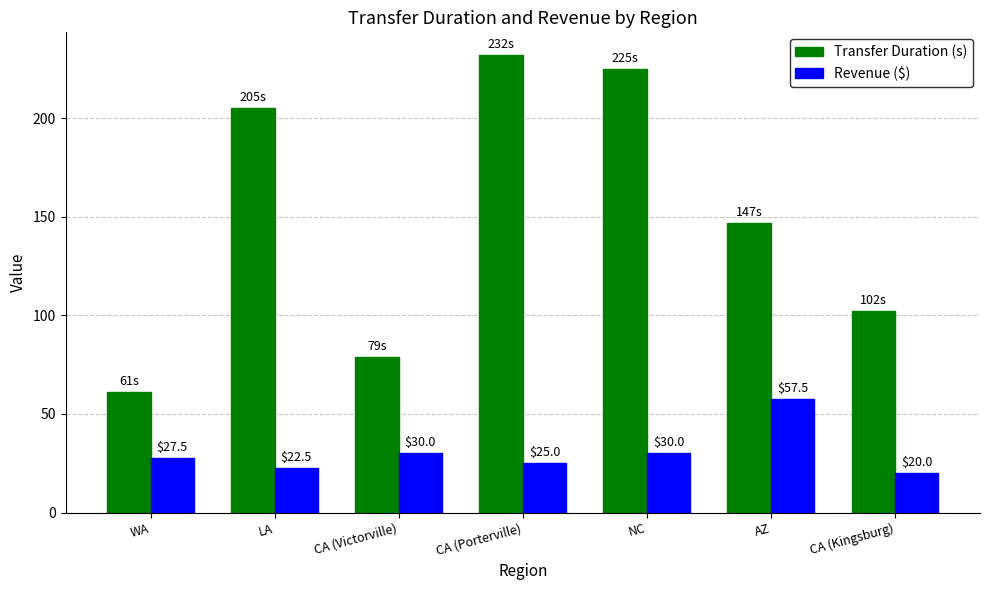

Reading right to left, list all the values displayed in this chart.

Transfer Duration (s): CA (Kingsburg)=102.0	AZ=147.0	NC=225.0	CA (Porterville)=232.0	CA (Victorville)=79.0	LA=205.0	WA=61.0
Revenue ($): CA (Kingsburg)=20.0	AZ=57.5	NC=30.0	CA (Porterville)=25.0	CA (Victorville)=30.0	LA=22.5	WA=27.5